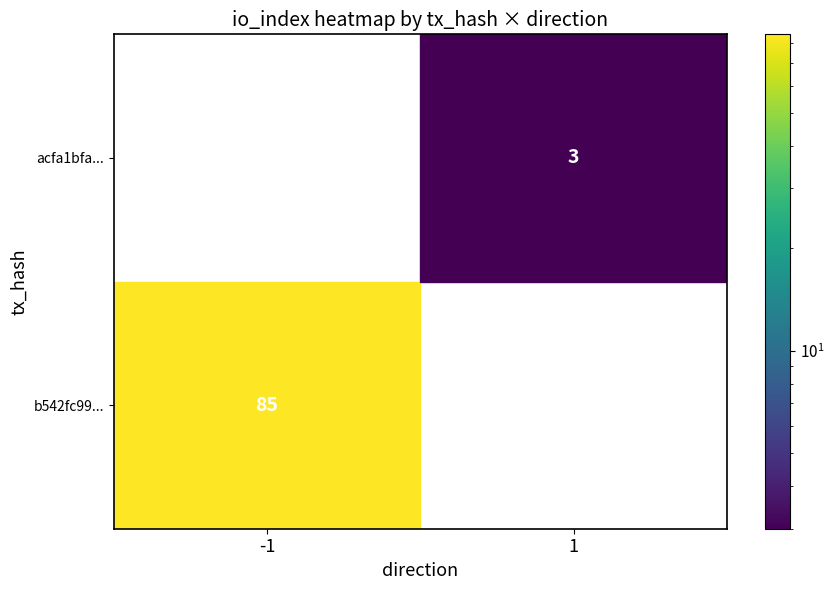

Rank the series by their average value, from highest to lowest.

b542fc995066b557a5c3443a14e4c182277b0e9, acfa1bfade410d8e2593c8f2d5d5ee8e16d18c9